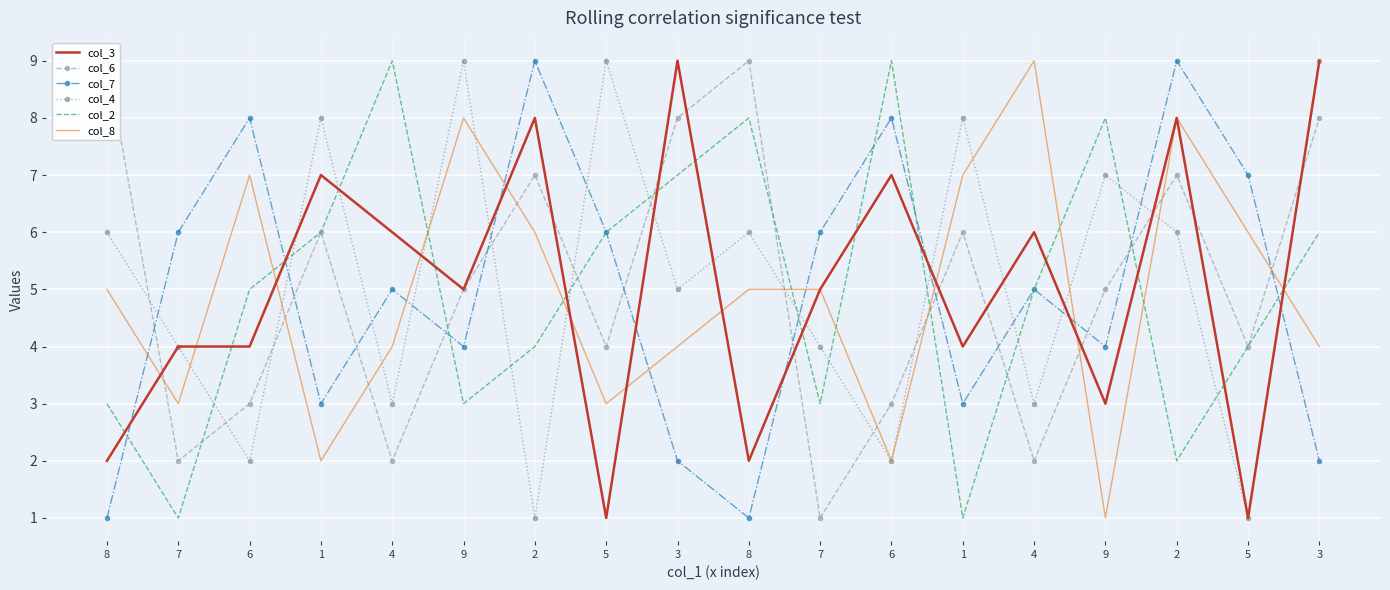

At which category is the sum across all series the highest?

2